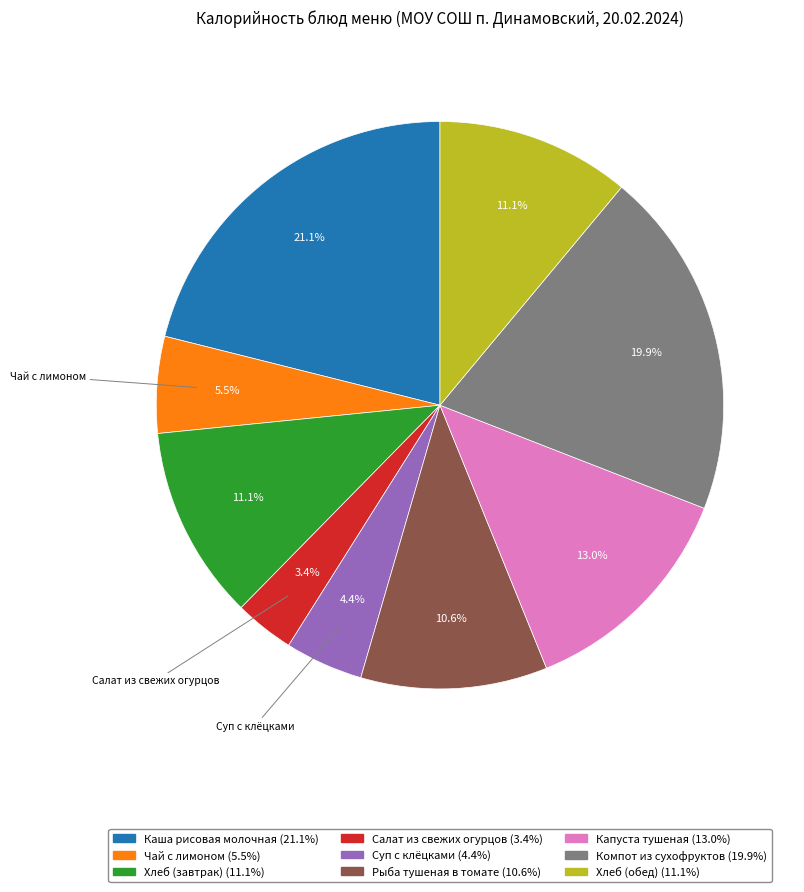

What is the total percentage of Салат из свежих огурцов and Чай с лимоном?

8.9%